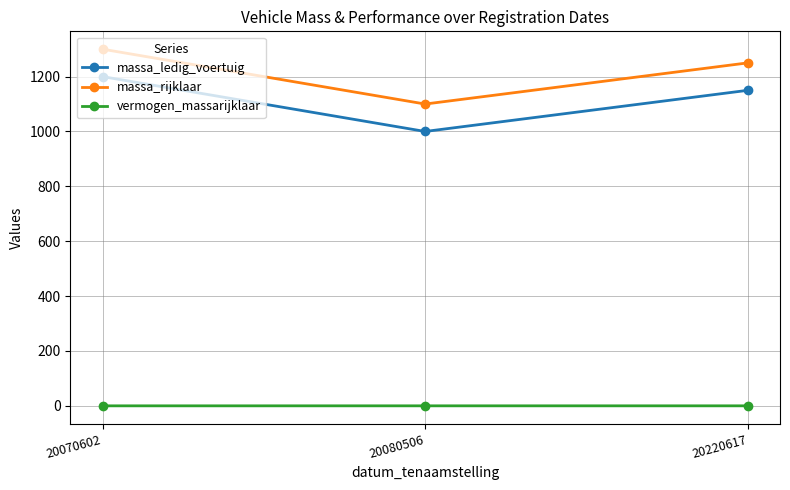

True or false: massa_ledig_voertuig has a value of 1767.5 at 20070602.

False